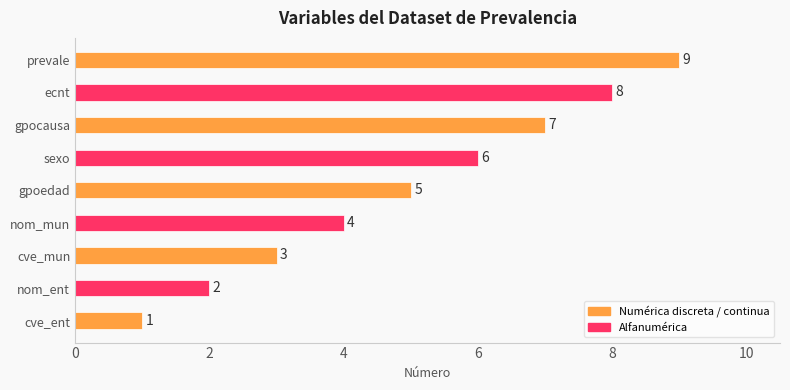

Are the bars horizontal?

Yes